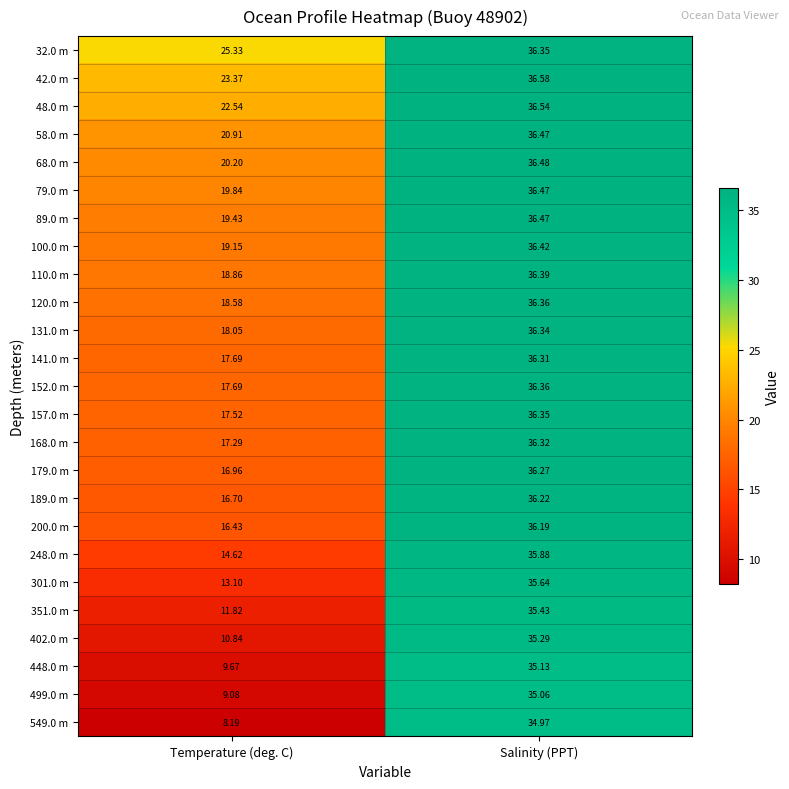

Rank the categories by 549.0 m value from lowest to highest.

Temperature (deg. C), Salinity (PPT)